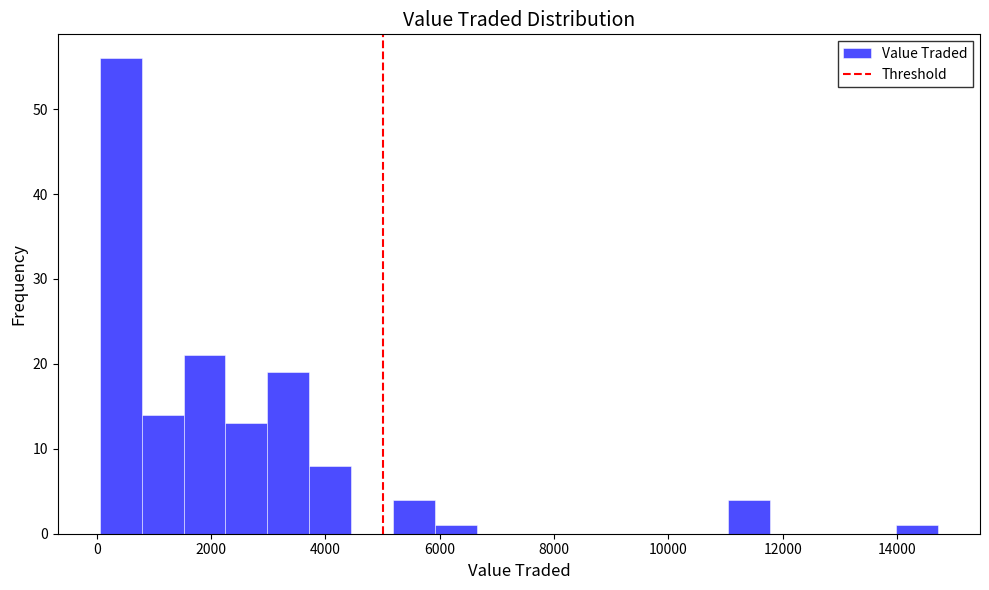

Read against the x-axis, roughly where is the centre of the tallest bar?

400